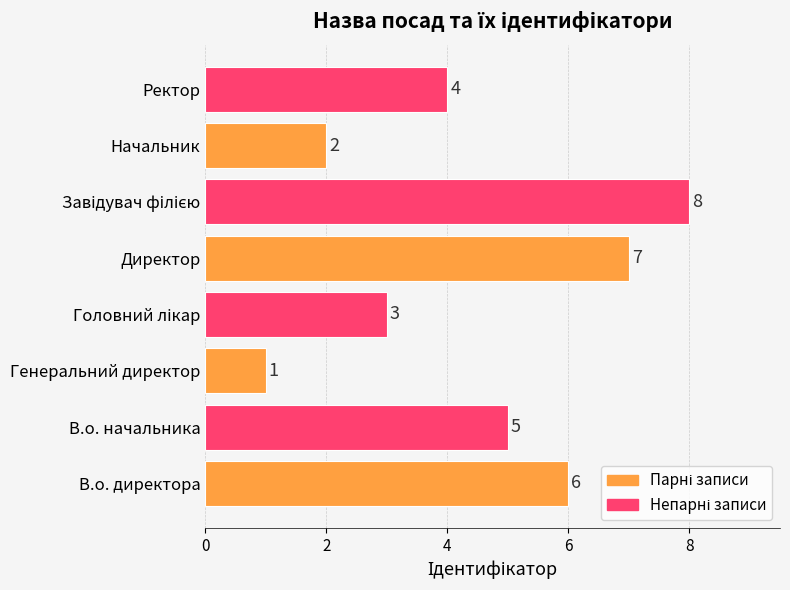

What is the maximum value shown in the chart?

8